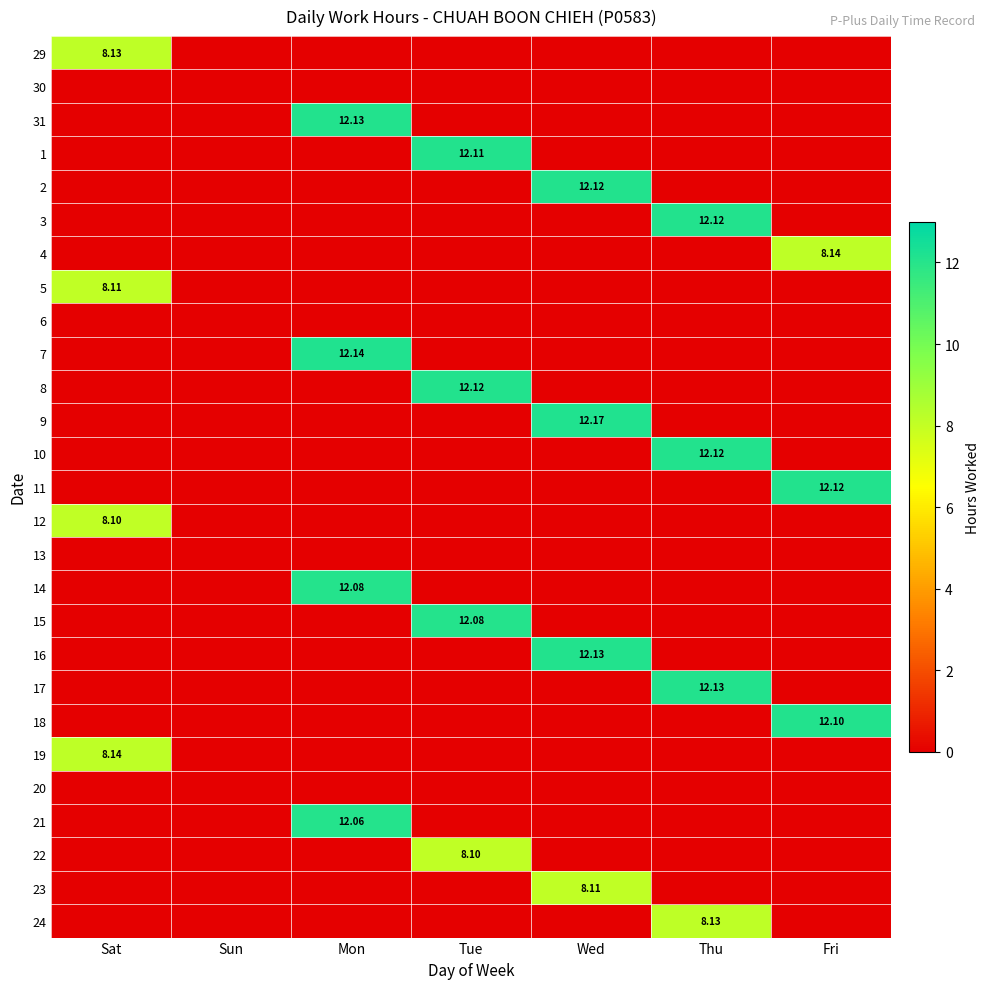

Is it true that 13 equals 0.0 at Thu?

True